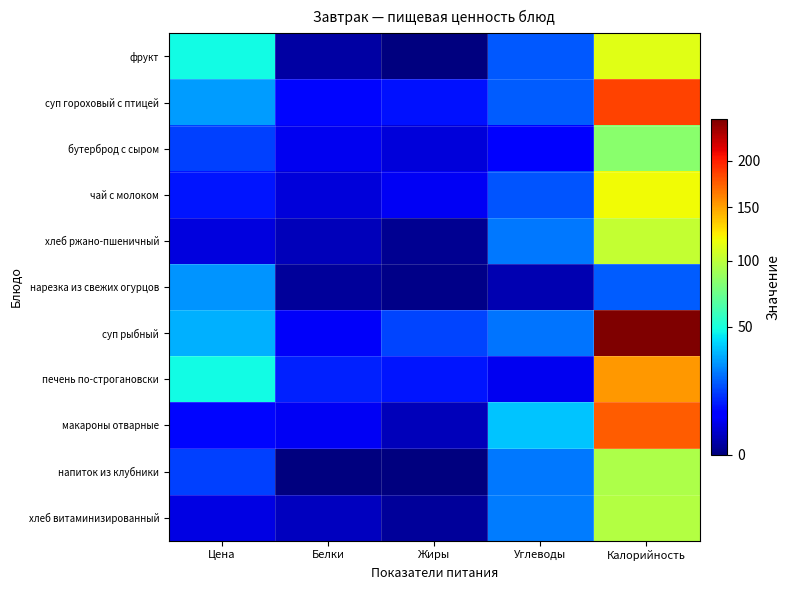

Reading left to right, transcribe all the data shown in this chart.

фрукт: Цена=48.4	Белки=0.9	Жиры=0.0	Углеводы=19.0	Калорийность=113.2
суп гороховый с птицей: Цена=30.0	Белки=8.4	Жиры=9.6	Углеводы=19.5	Калорийность=185.0
бутерброд с сыром: Цена=15.4	Белки=5.3	Жиры=3.7	Углеводы=7.2	Калорийность=83.3
чай с молоком: Цена=9.9	Белки=3.8	Жиры=5.5	Углеводы=18.6	Калорийность=119.0
хлеб ржано-пшеничный: Цена=3.9	Белки=1.8	Жиры=0.3	Углеводы=23.5	Калорийность=103.3
нарезка из свежих огурцов: Цена=28.7	Белки=0.6	Жиры=0.1	Углеводы=1.4	Калорийность=19.7
суп рыбный: Цена=33.3	Белки=6.1	Жиры=16.2	Углеводы=23.4	Калорийность=249.2
печень по-строгановски: Цена=47.9	Белки=11.3	Жиры=9.9	Углеводы=5.2	Калорийность=154.2
макароны отварные: Цена=8.5	Белки=5.8	Жиры=1.9	Углеводы=37.1	Калорийность=176.0
напиток из клубники: Цена=15.8	Белки=0.0	Жиры=0.0	Углеводы=24.0	Калорийность=95.0
хлеб витаминизированный: Цена=4.2	Белки=2.0	Жиры=0.5	Углеводы=24.4	Калорийность=97.0